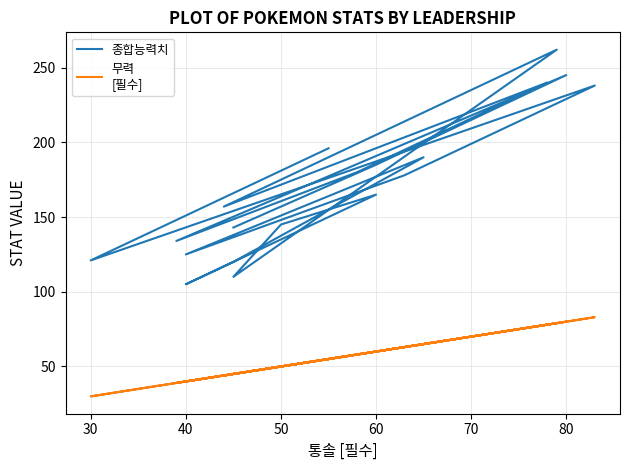

What are all the series names shown in the legend?

종합능력치, 무력
[필수]